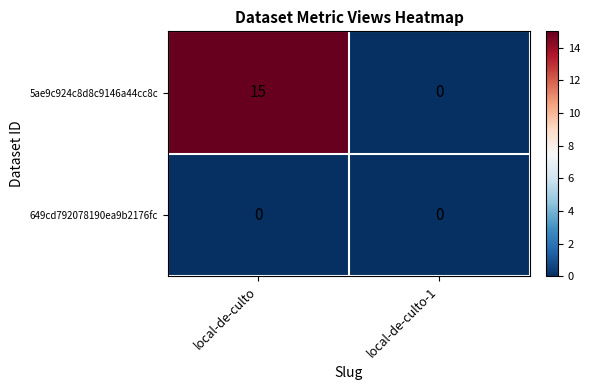

Which series changed the most between local-de-culto and local-de-culto-1?

5ae9c924c8d8c9146a44cc8c